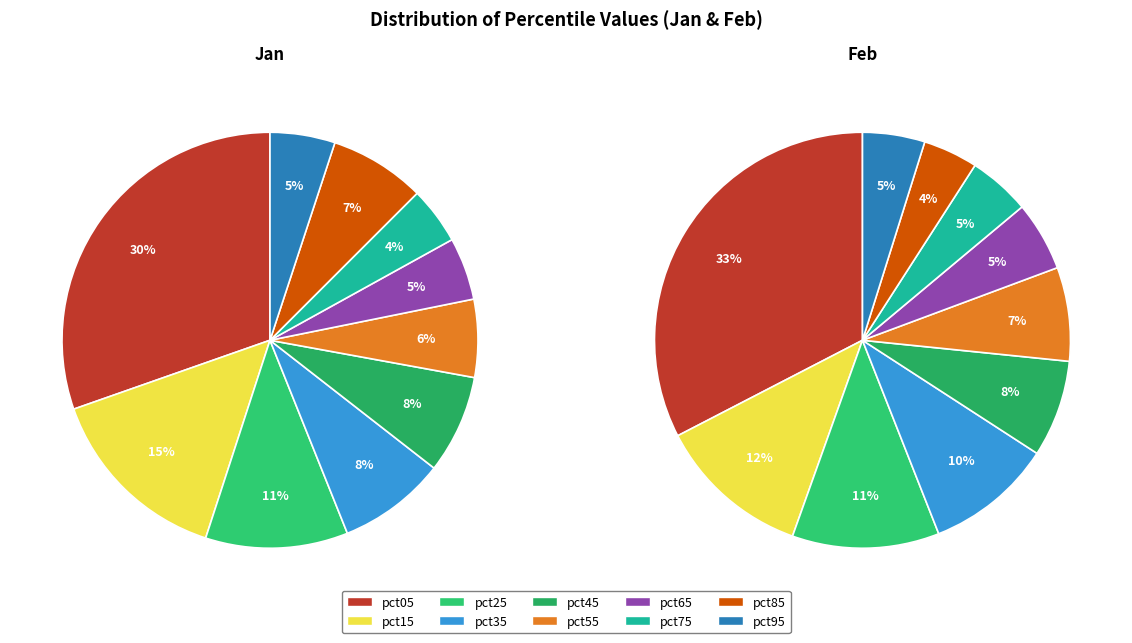

What is the difference between the highest and lowest values at 6?

0.4